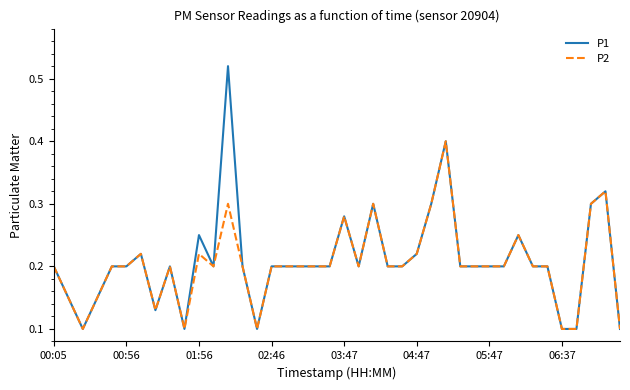

Which series has the largest range (max minus min)?

P1